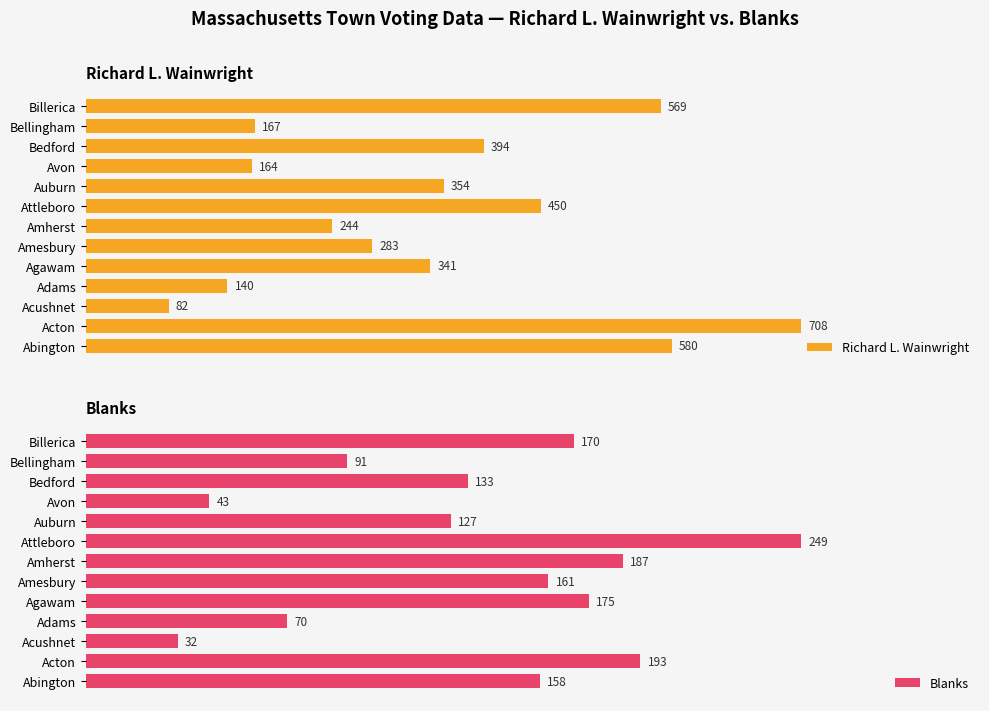

Rank the series by their maximum value, from highest to lowest.

Richard L. Wainwright, Blanks